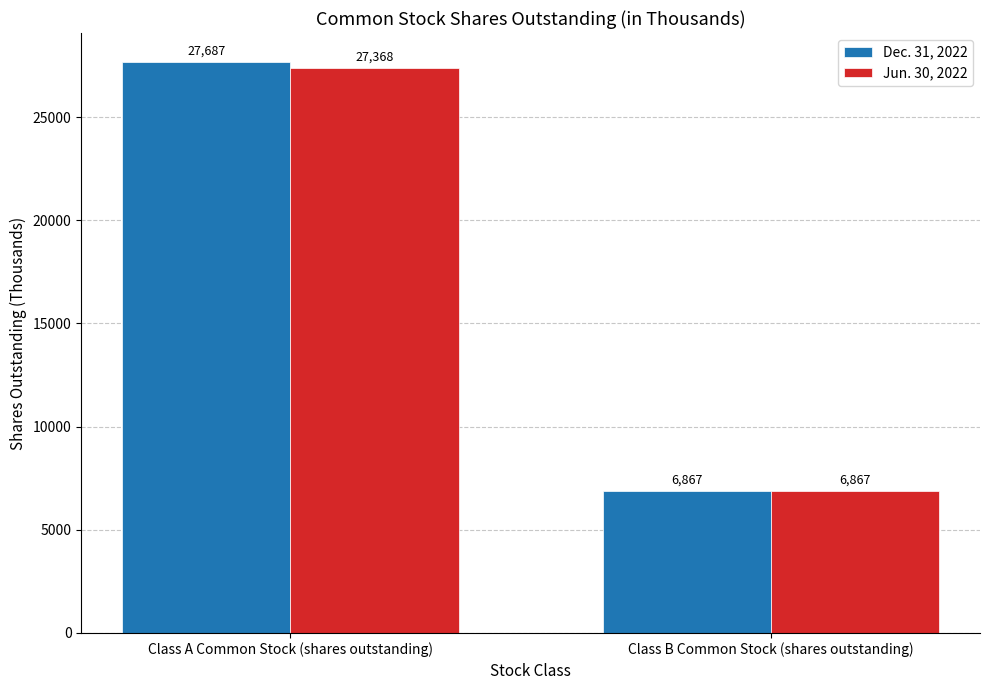

The Dec. 31, 2022 series shows 6867 at Class B Common Stock (shares outstanding). True or false?

True